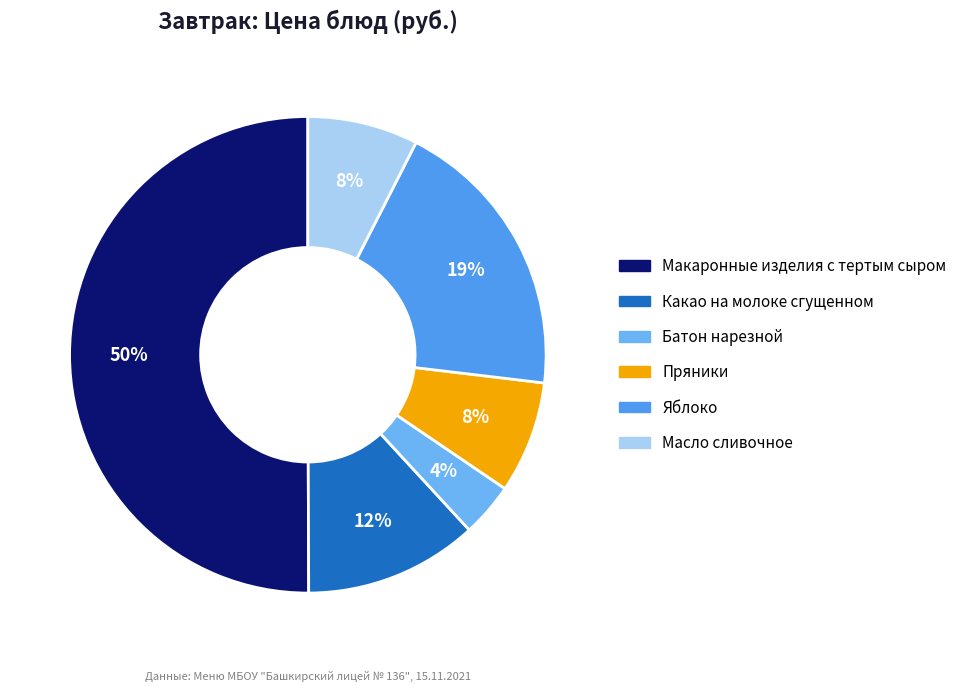

Which category has the smallest portion of the pie?

Батон нарезной